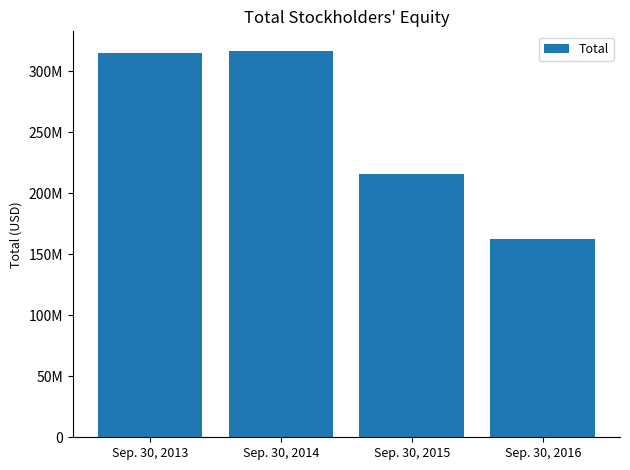

Approximately how many times larger is the value at Sep. 30, 2013 compared to Sep. 30, 2014?

1.0